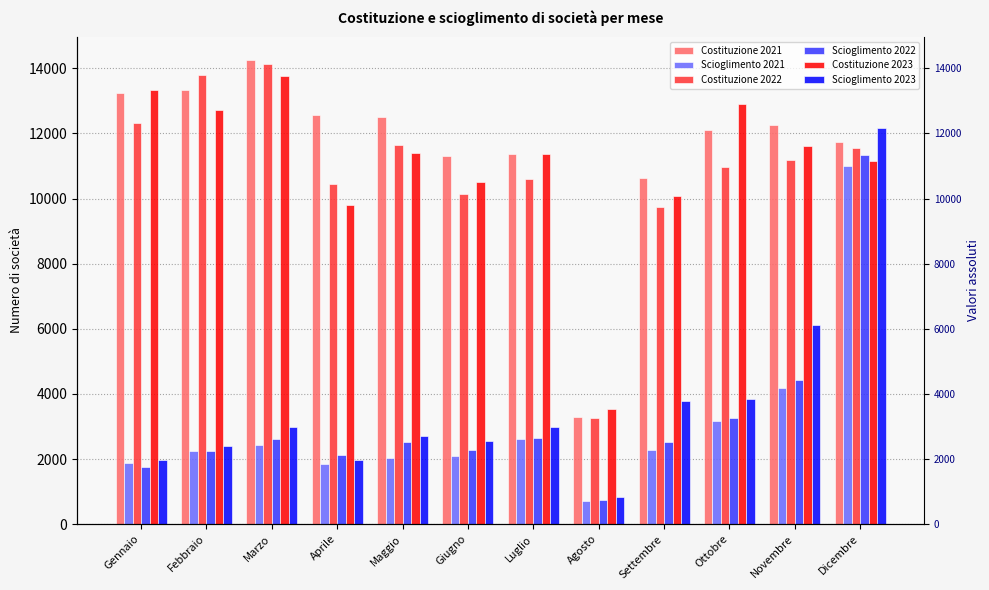

True or false: Costituzione 2021 has a value of 18124 at Febbraio.

False